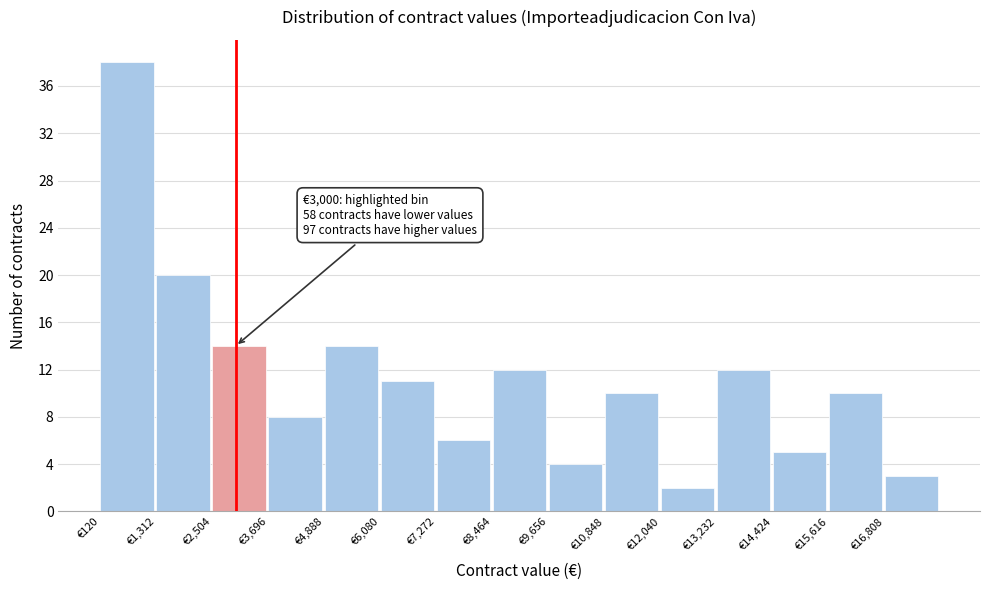

Which range on the x-axis has the tallest bar?

200 to 1400